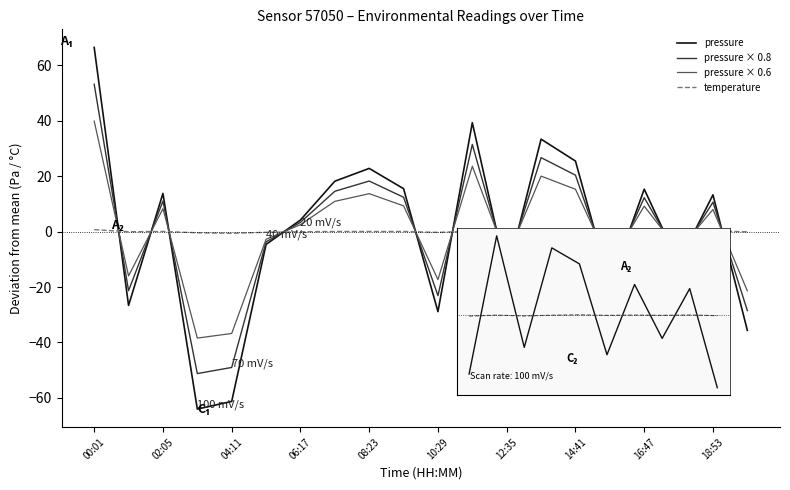

After their last crossing, which series has the higher values: pressure or pressure × 0.8?

pressure × 0.8